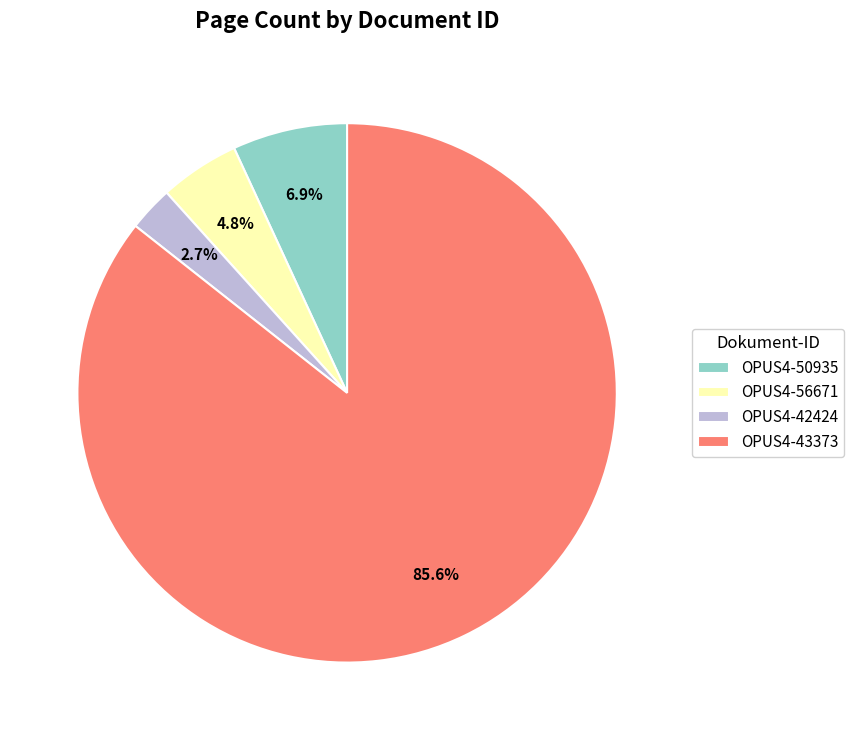

To the nearest percent, what percentage of the pie is OPUS4-50935?

7%